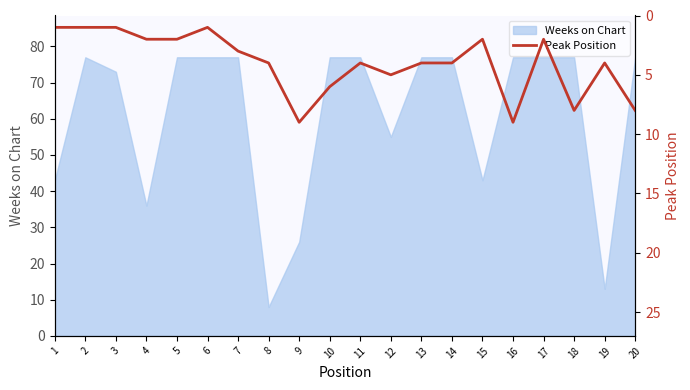

Which label corresponds to the smallest value in the chart?

1